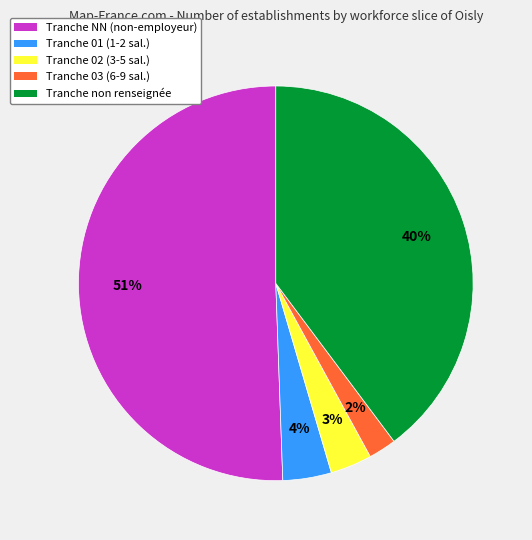

To the nearest percent, what is the average slice percentage?

20%